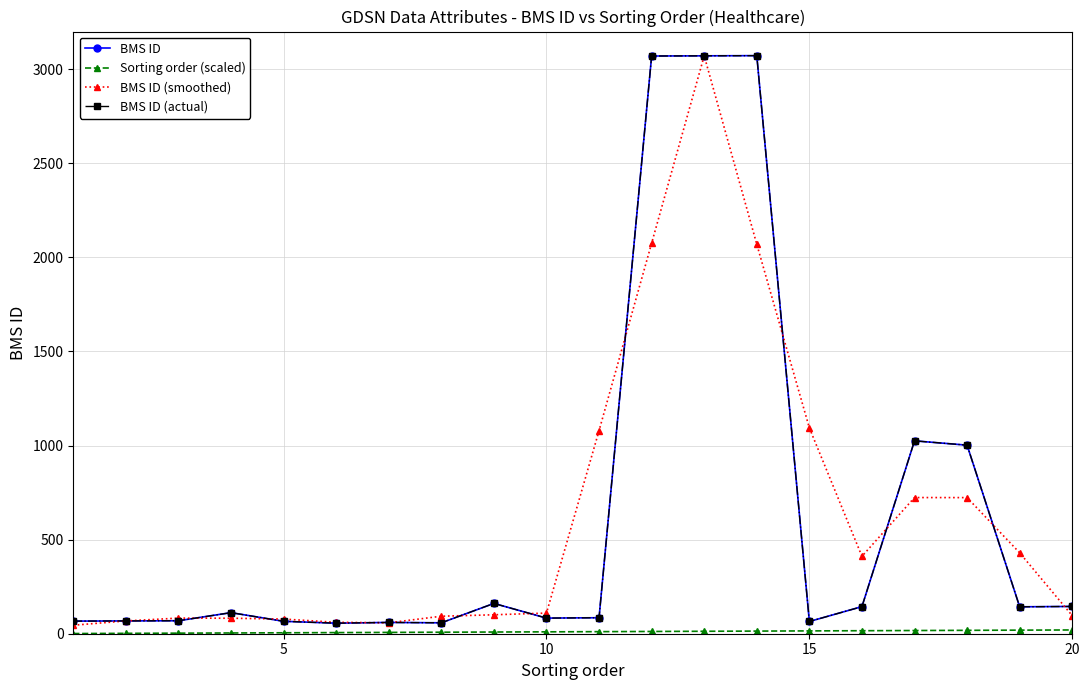

Is this an area chart (filled region under the line)?

No